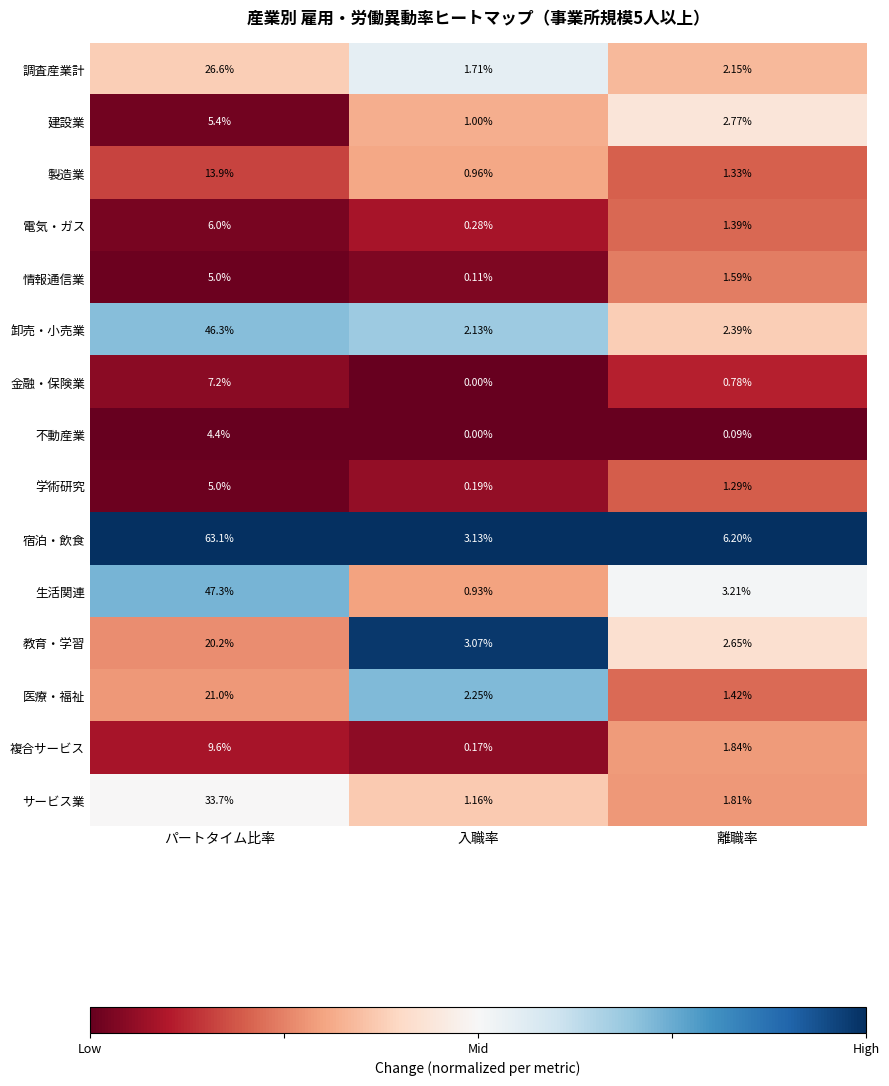

At 離職率, list the series in order from smallest to largest.

不動産業, 金融・保険業, 学術研究, 製造業, 電気・ガス, 医療・福祉, 情報通信業, サービス業, 複合サービス, 調査産業計, 卸売・小売業, 教育・学習, 建設業, 生活関連, 宿泊・飲食